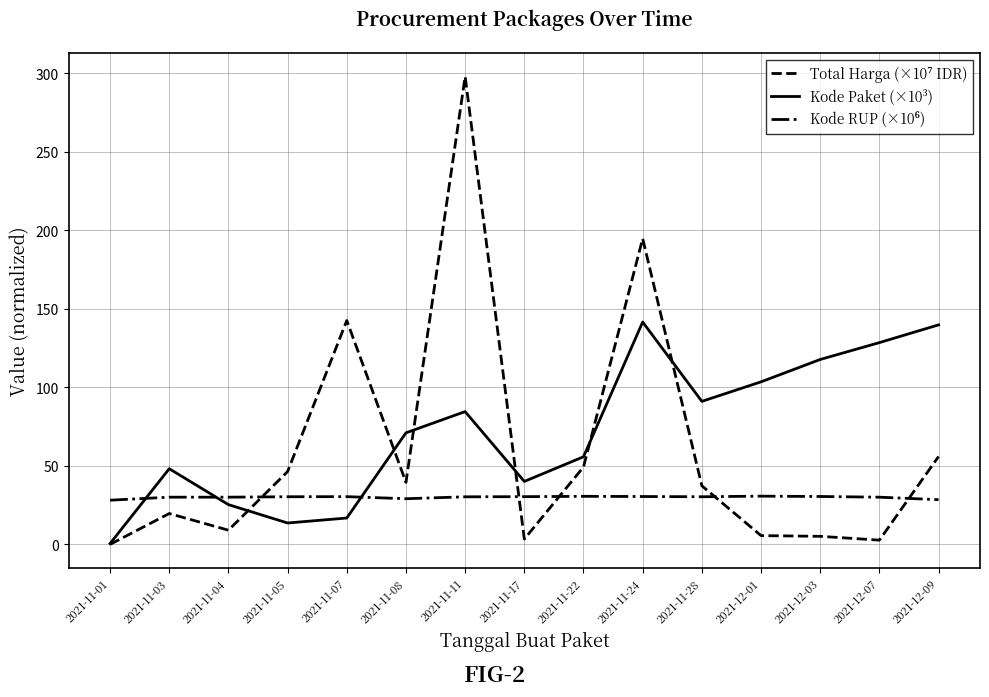

At which category does the chart reach its peak across all series?

2021-11-11